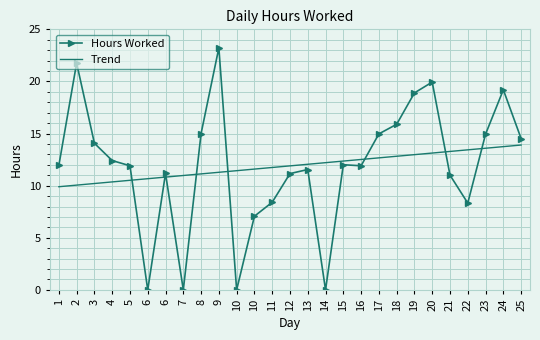

Where is Hours Worked nearest to the value 11?

21